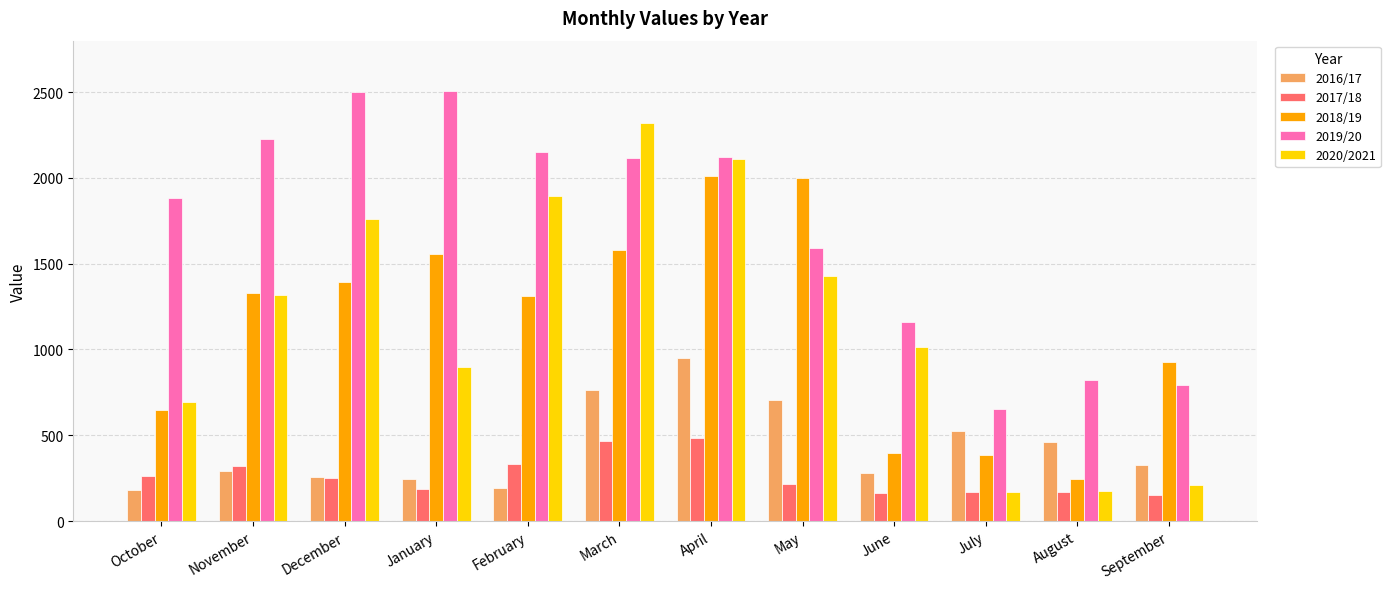

What position from the right is November?

11